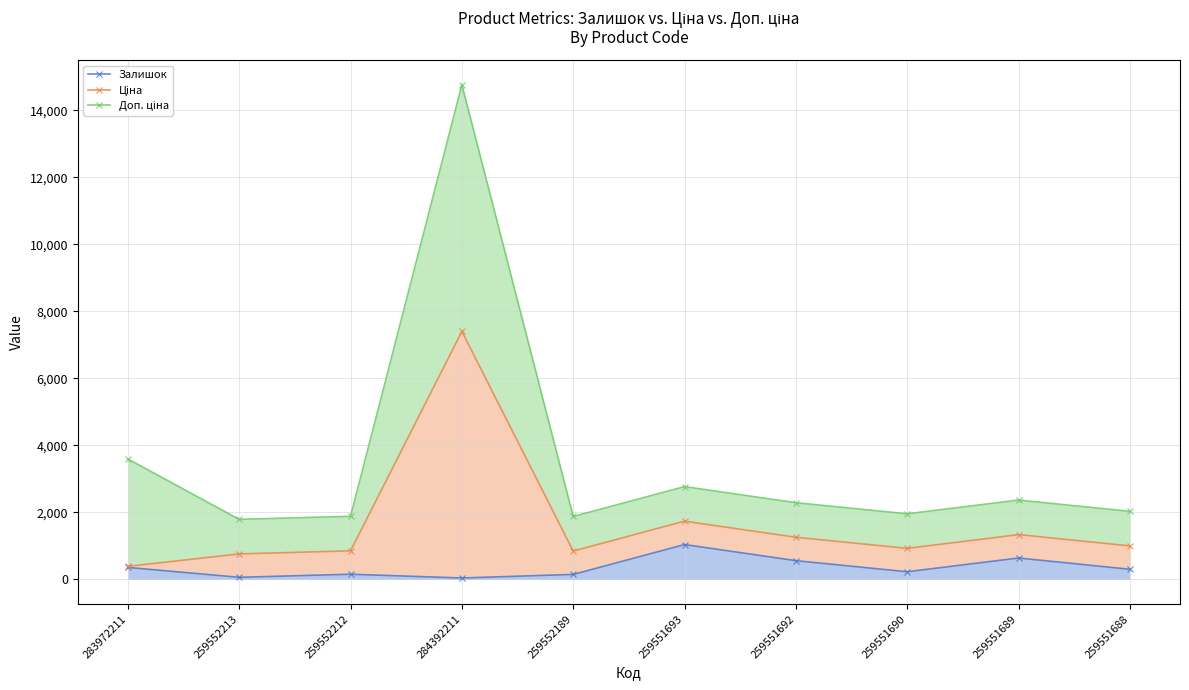

What is the difference between the Доп. ціна values at 259551689 and 259551692?

79.0